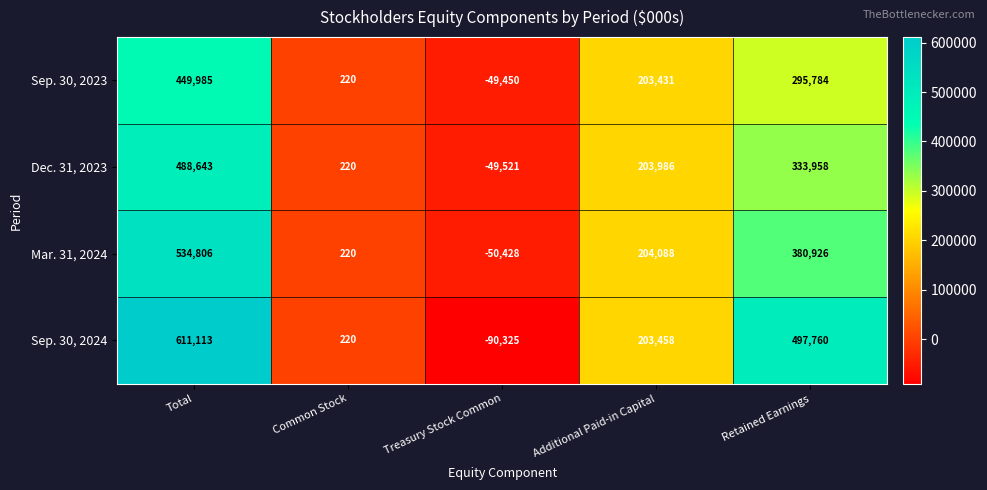

Where is Sep. 30, 2024 nearest to the value 260394?

Additional Paid-in Capital